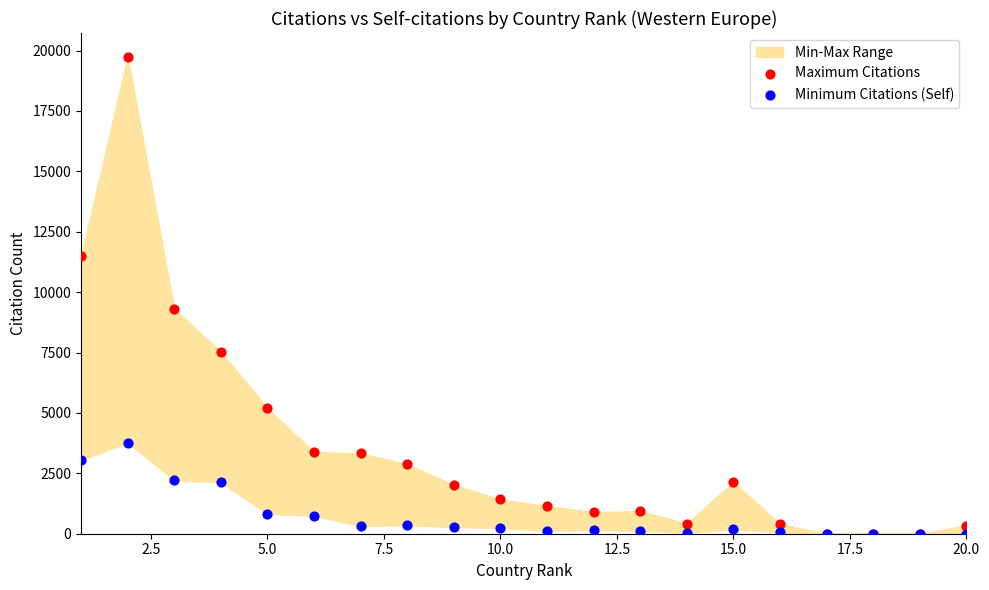

In the Maximum Citations series, what Y value is closest to 9870?

9306